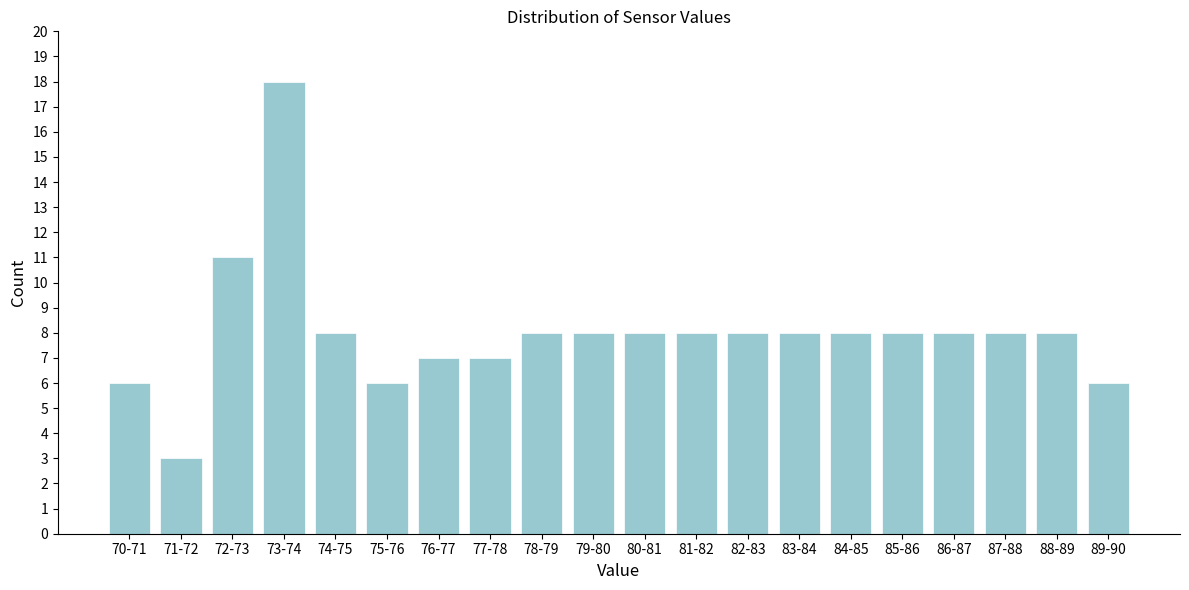

Reading left to right, transcribe all the data shown in this chart.

70-71=6	71-72=3	72-73=11	73-74=18	74-75=8	75-76=6	76-77=7	77-78=7	78-79=8	79-80=8	80-81=8	81-82=8	82-83=8	83-84=8	84-85=8	85-86=8	86-87=8	87-88=8	88-89=8	89-90=6